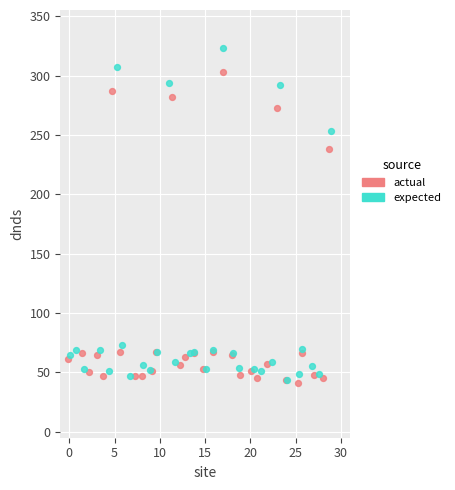

Which series has the largest Y range (max minus min)?

expected